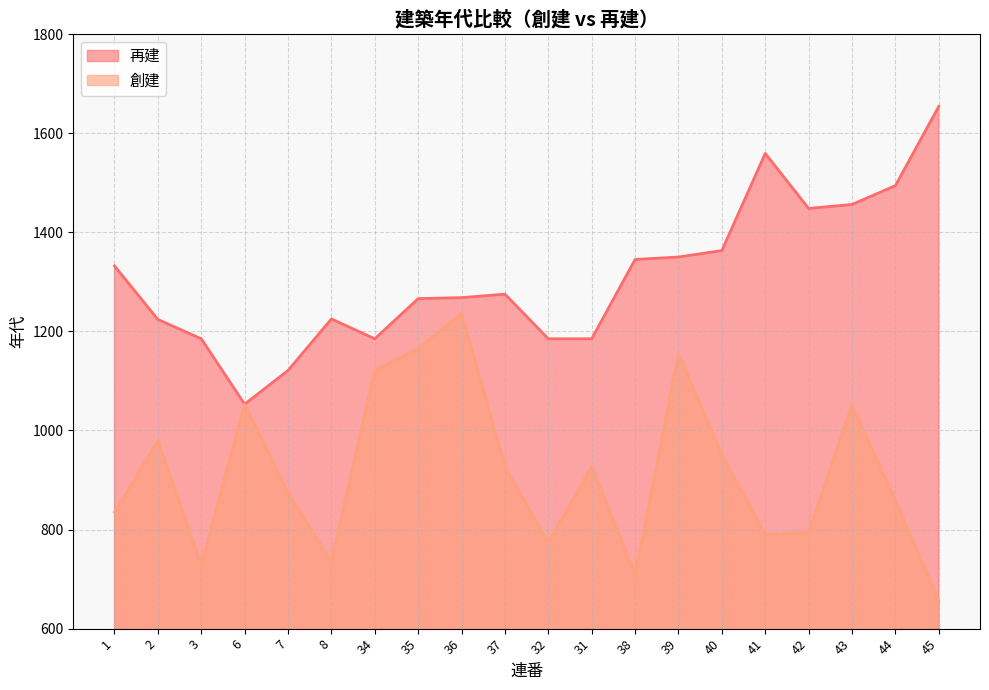

What position from the left is 8?

6